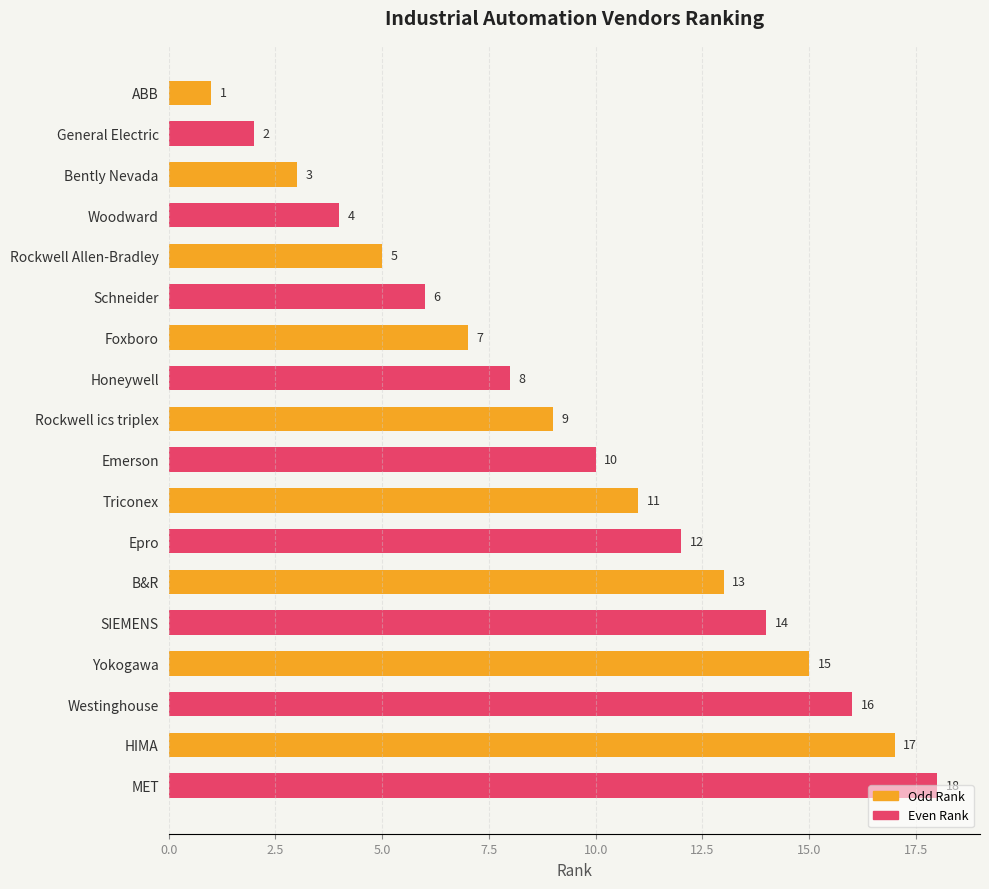

What is the total value across all series at Triconex?

23